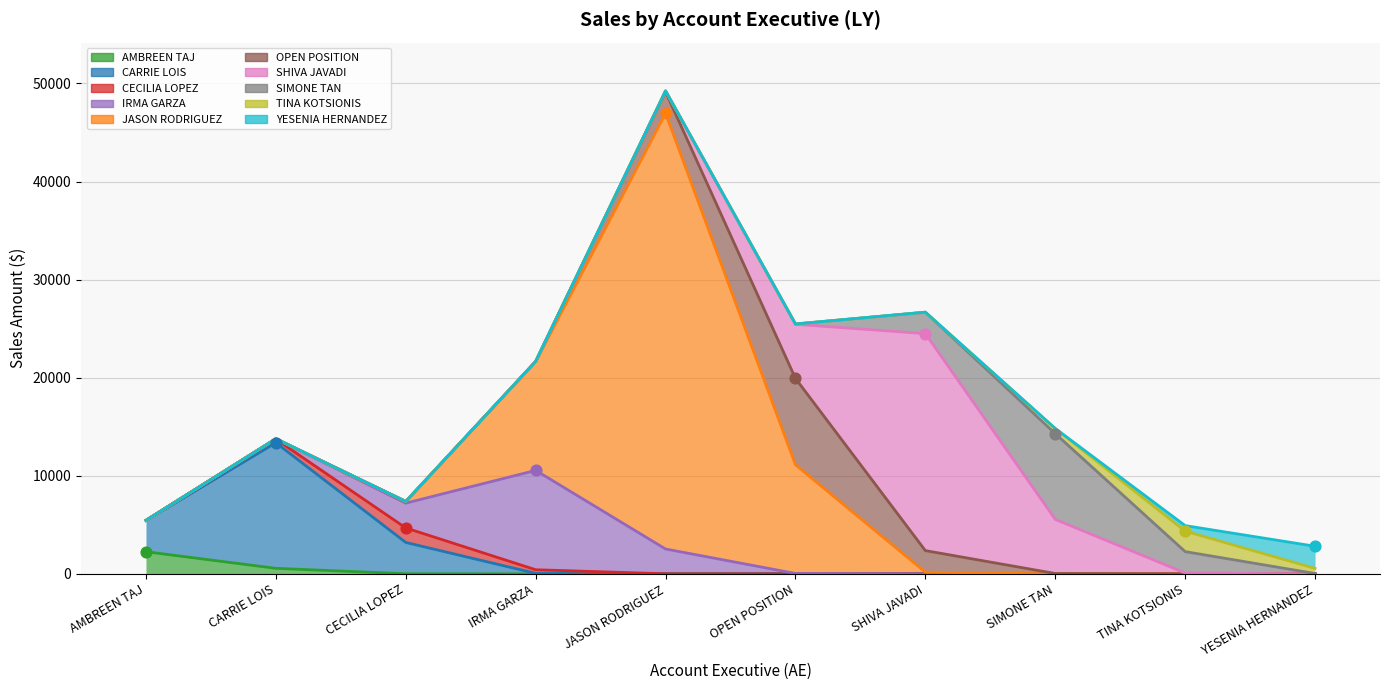

Approximately how many times larger is the value at JASON RODRIGUEZ compared to YESENIA HERNANDEZ?

19.7